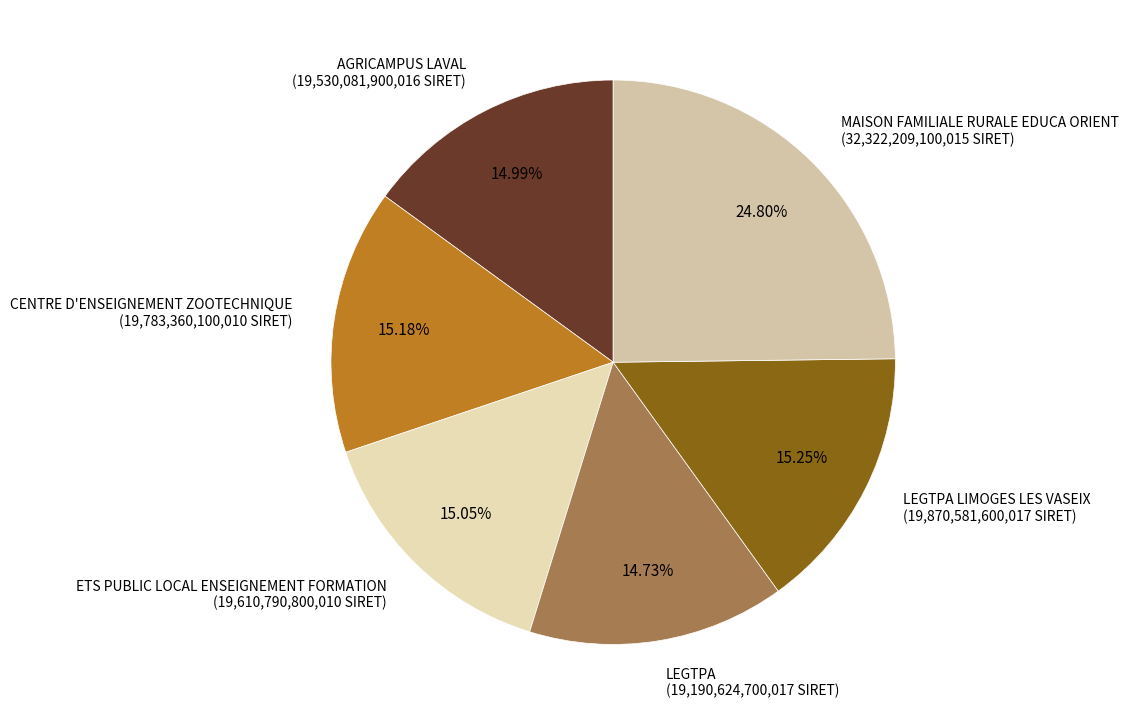

Is the sum of LEGTPA (19,190,624,700,017 SIRET) and ETS PUBLIC LOCAL ENSEIGNEMENT FORMATION (19,610,790,800,010 SIRET) greater than half?

No